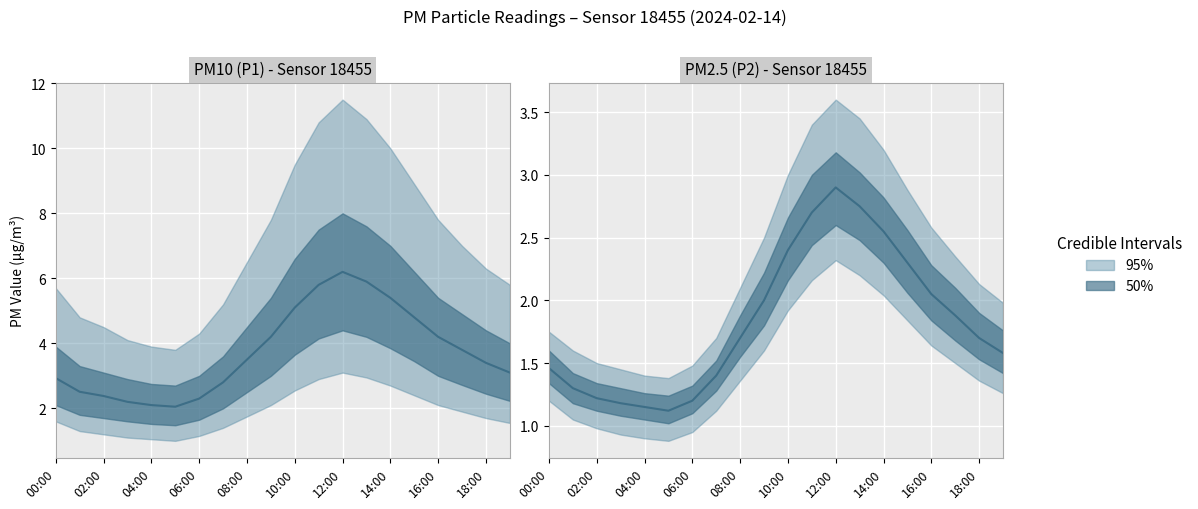

Which label corresponds to the largest value in the chart?

12:00